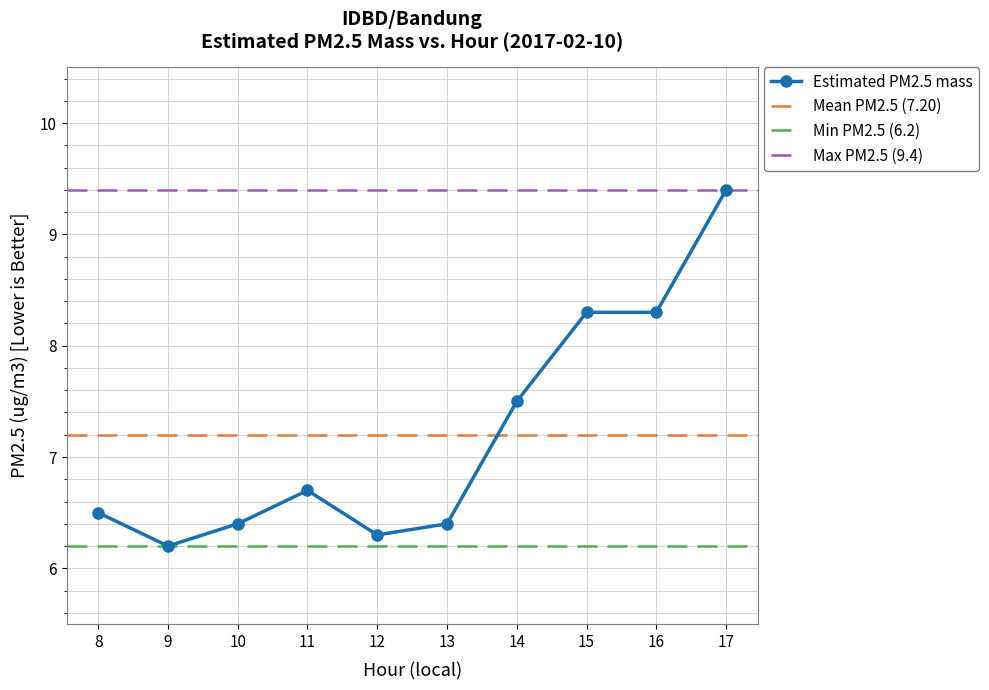

What is the greatest value displayed?

9.4